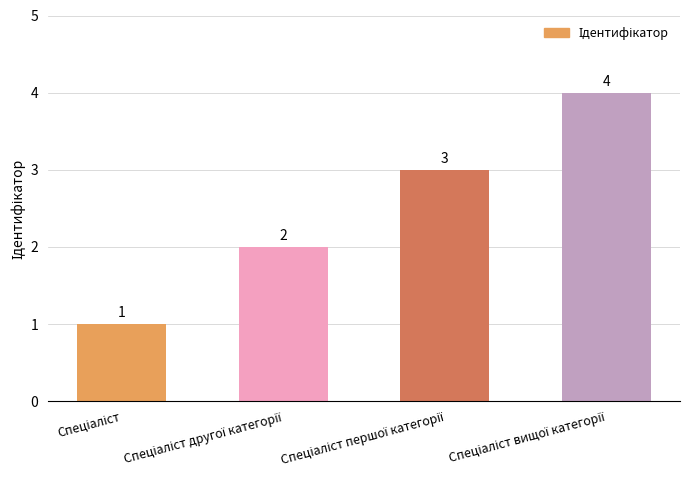

What is the value of the 1st bar from the left?

1